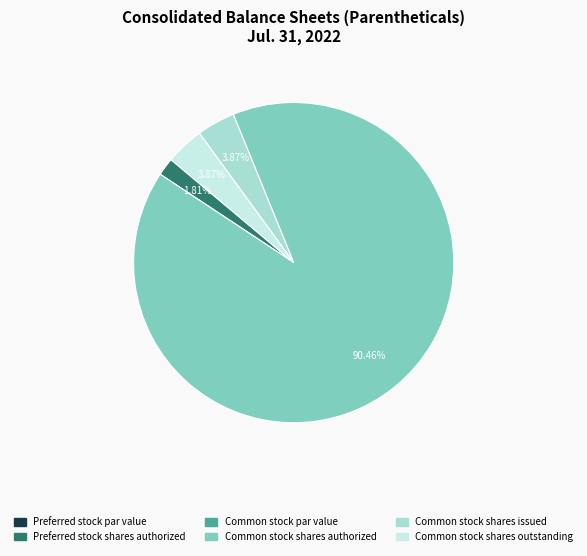

To the nearest percent, what is the difference between the largest and smallest slice percentages?

90%